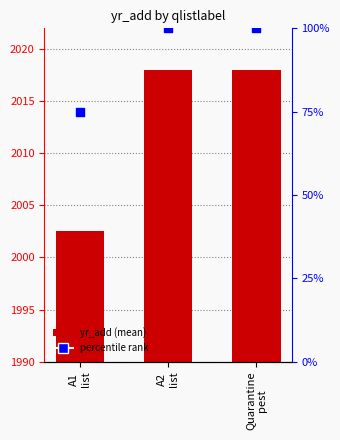

Which series contains the highest Y value?

yr_add (mean)